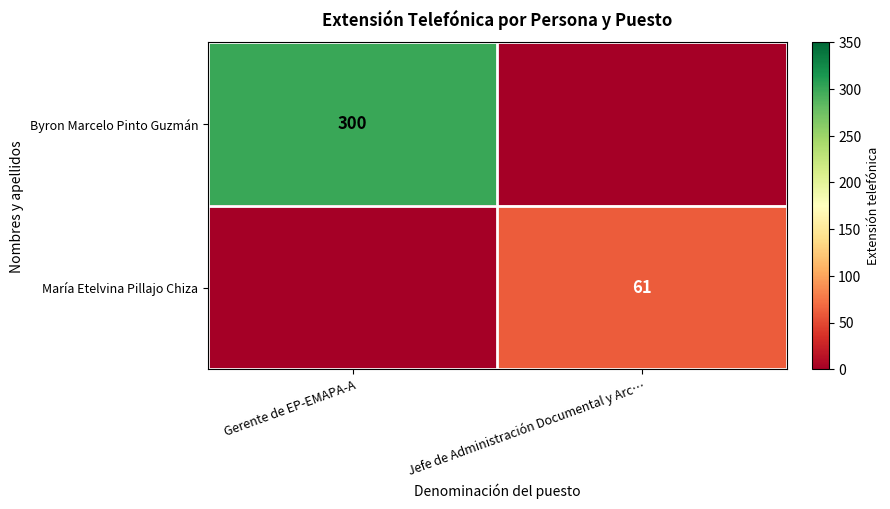

The value of María Etelvina Pillajo Chiza at Jefe de Administración Documental y Arc… is 61. True or false?

True